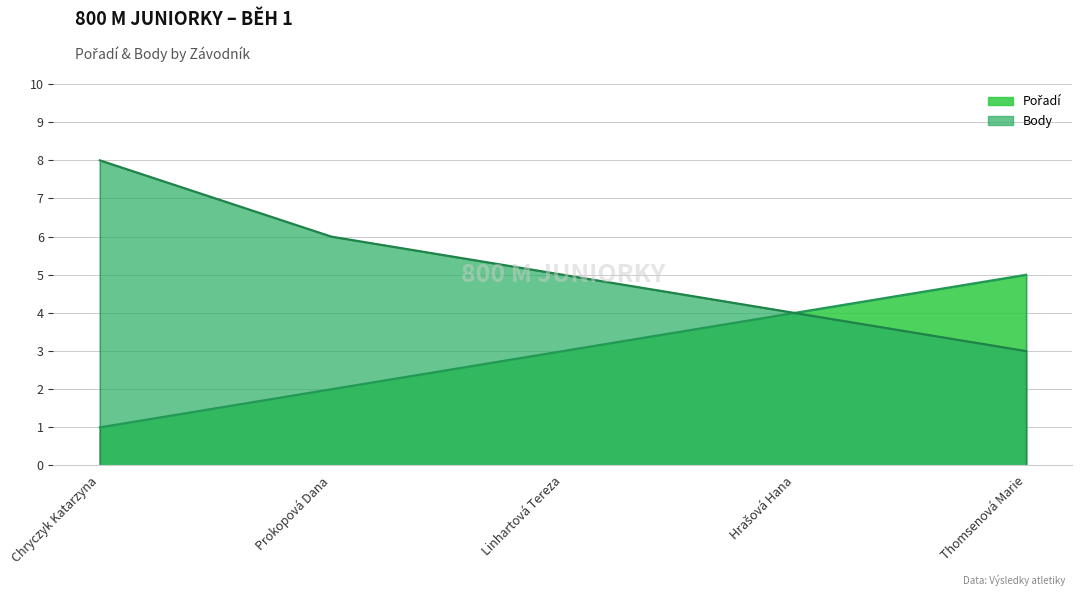

Where is Body nearest to the value 5?

Linhartová Tereza